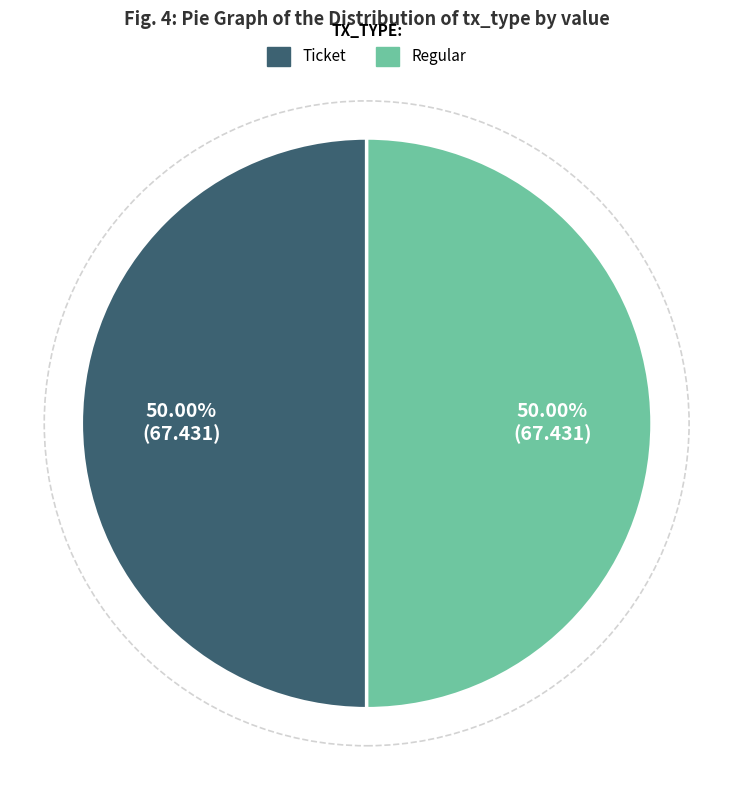

To the nearest percent, what portion does Regular represent?

50%